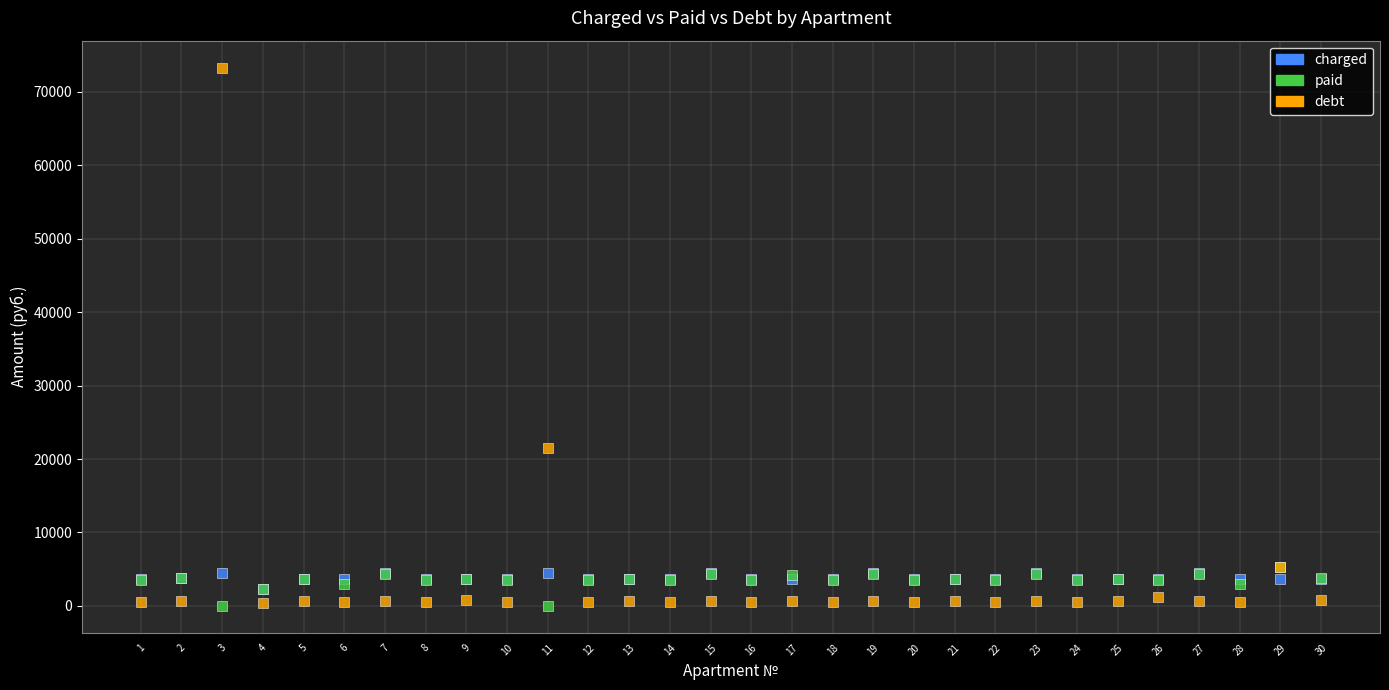

Which series has the widest spread of Y values?

debt